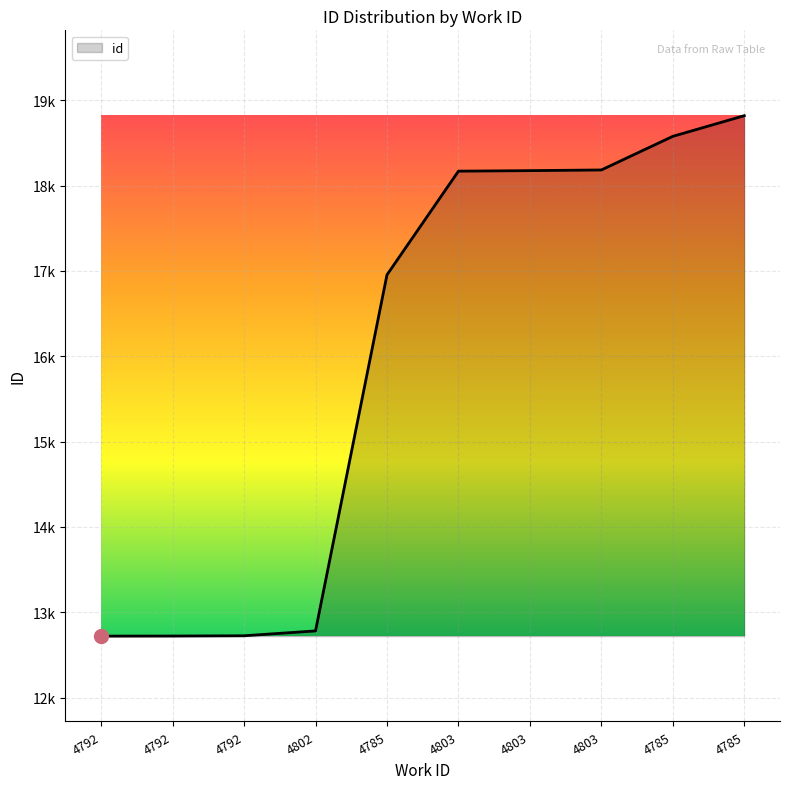

Does the chart have visible grid lines?

Yes